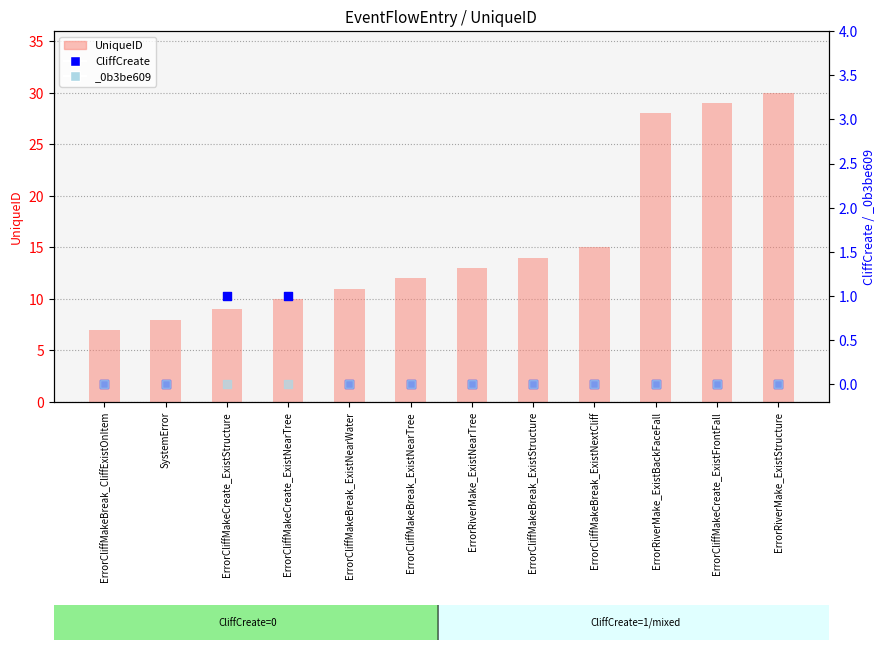

Is the value of UniqueID at ErrorCliffMakeCreate_ExistNearTree greater than the value of CliffCreate at ErrorCliffMakeBreak_ExistNearTree?

Yes